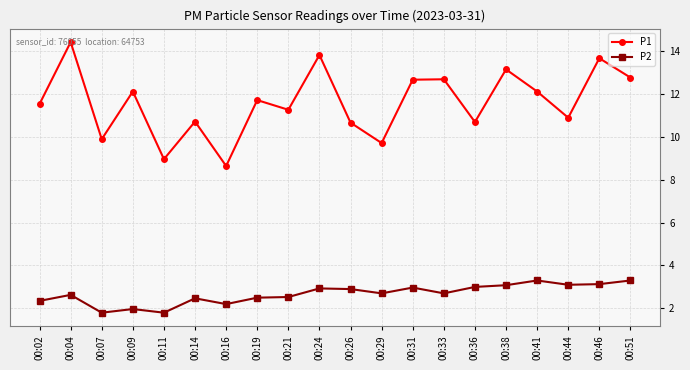

True or false: P2 has a value of 3.0 at 00:31.

True